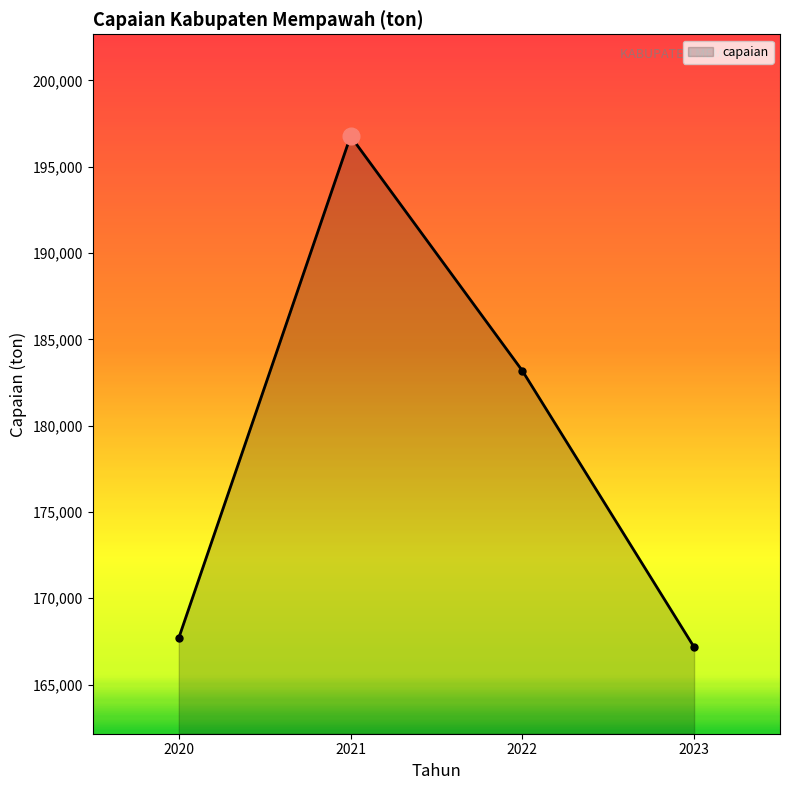

What is the value of the 2nd point from the left?

196773.1